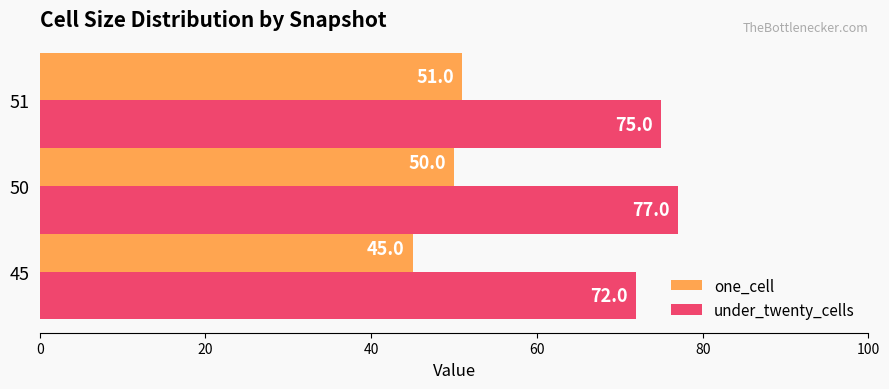

Which series has the widest spread of values?

one_cell